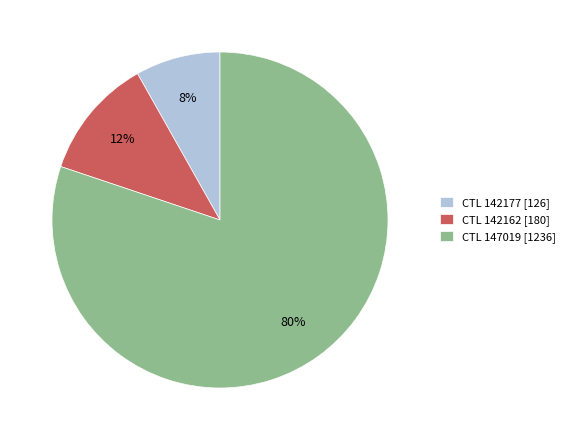

Which category has the smallest portion of the pie?

CTL 142177 [126]